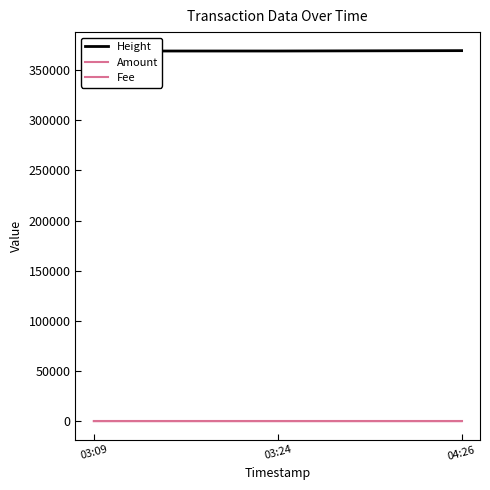

What position from the right is 04:26?

1